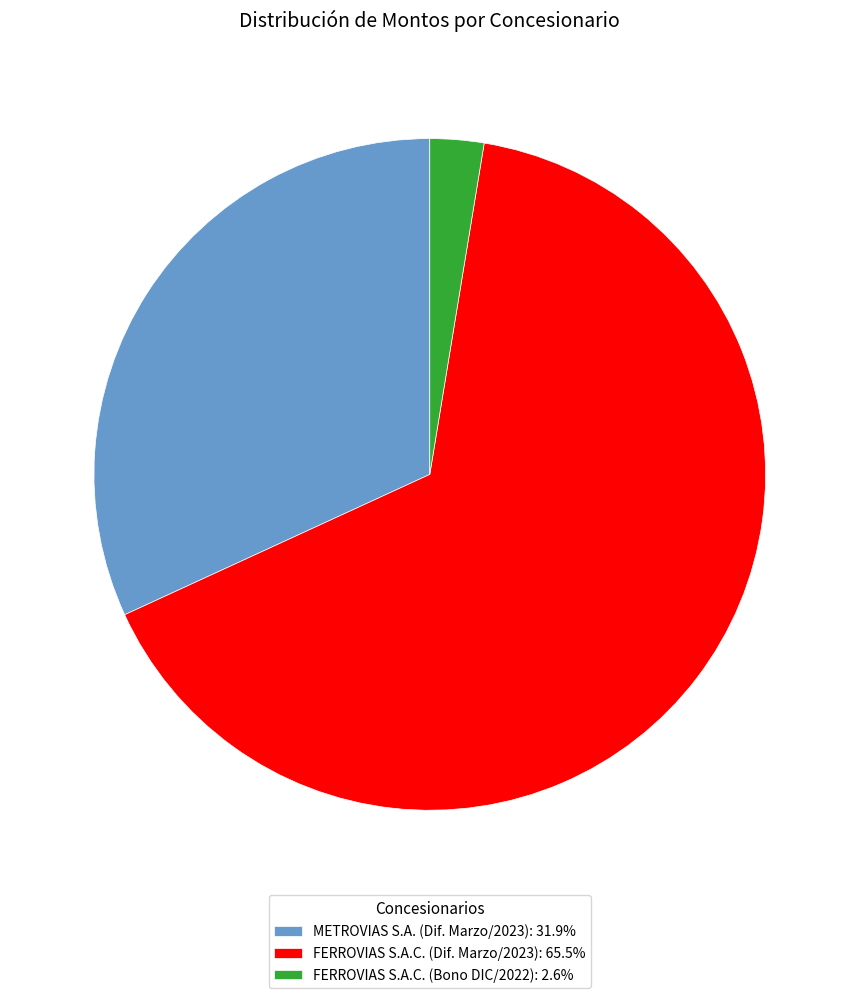

Do METROVIAS S.A. (Dif. Marzo/2023): 31.9% and FERROVIAS S.A.C. (Dif. Marzo/2023): 65.5% together represent more than half of the pie?

Yes